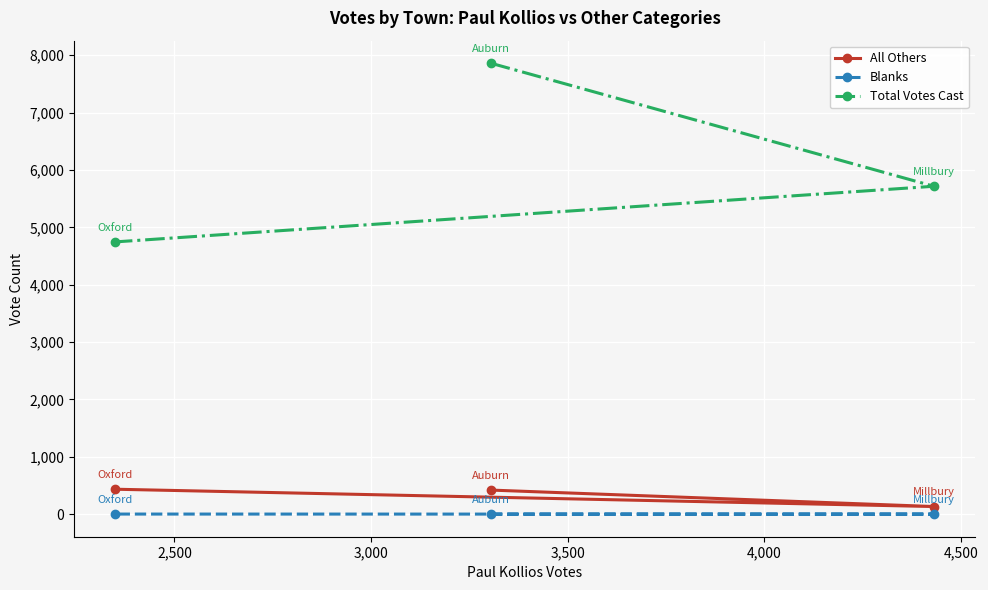

Does the chart display data point markers on the line(s)?

Yes